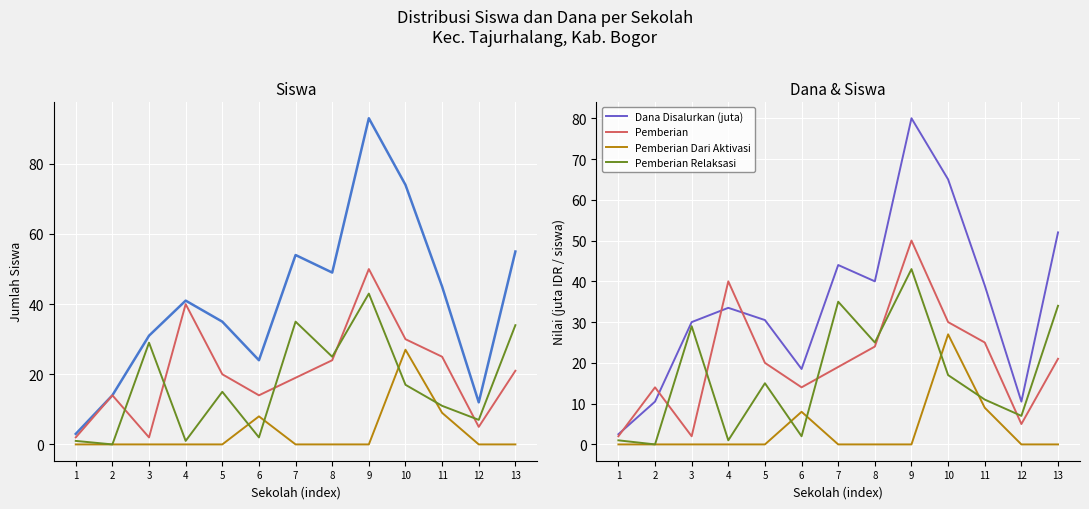

What is the sum of the Pemberian values at 3 and 5?

22.0